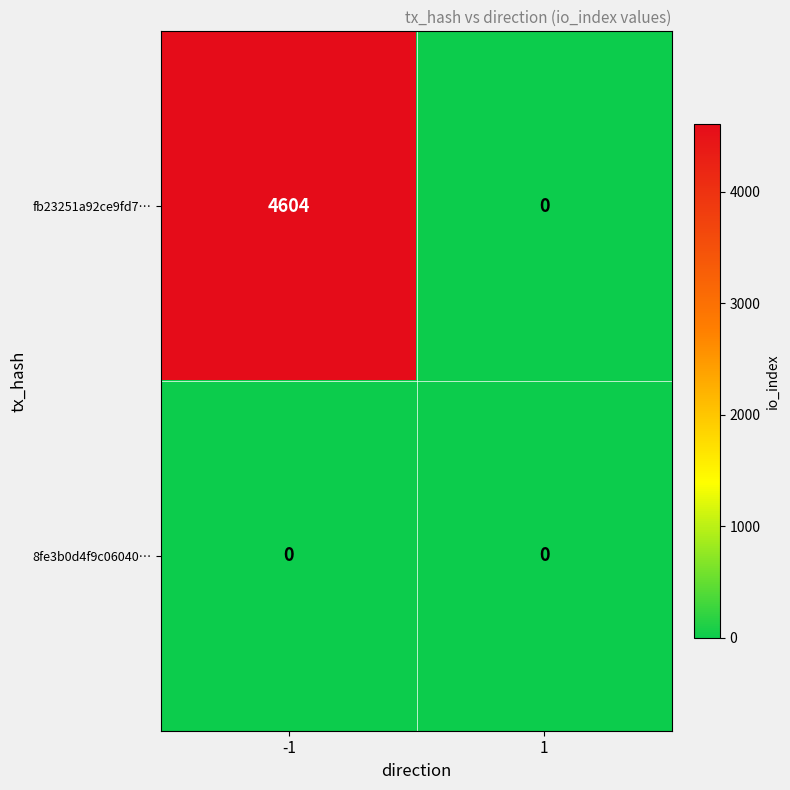

Which series has the largest total across all categories?

fb23251a92ce9fd7…